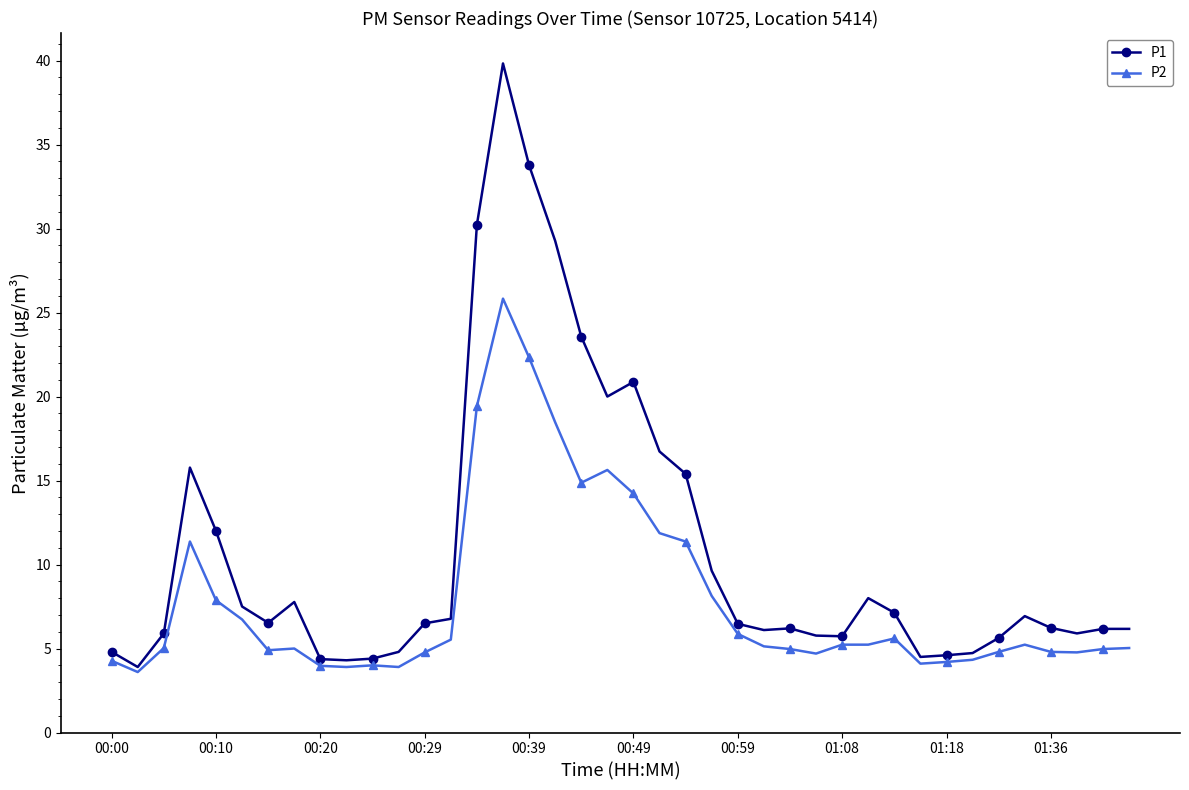

What is the greatest value displayed?

39.8